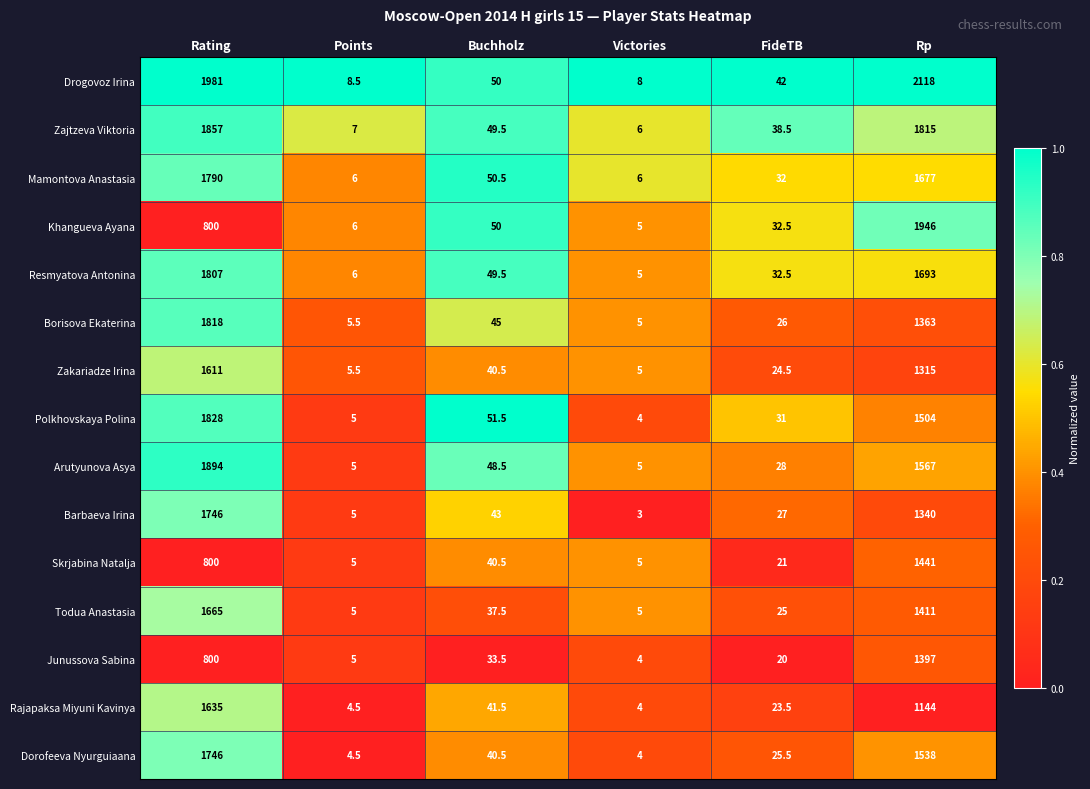

Which series has the largest range (max minus min)?

Drogovoz Irina